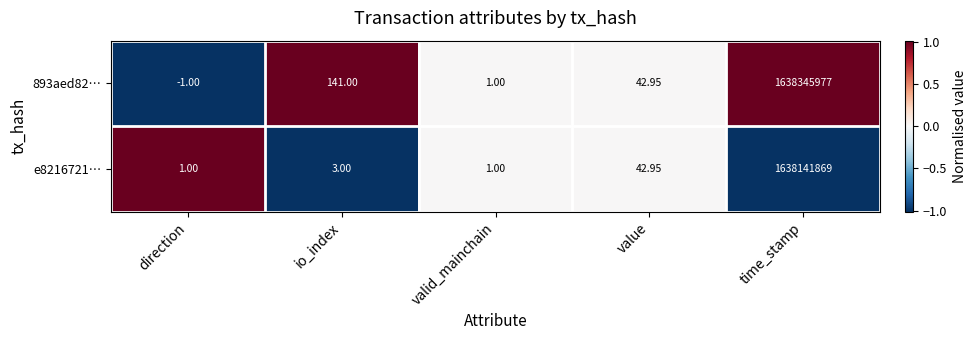

At which category does the chart reach its minimum across all series?

direction